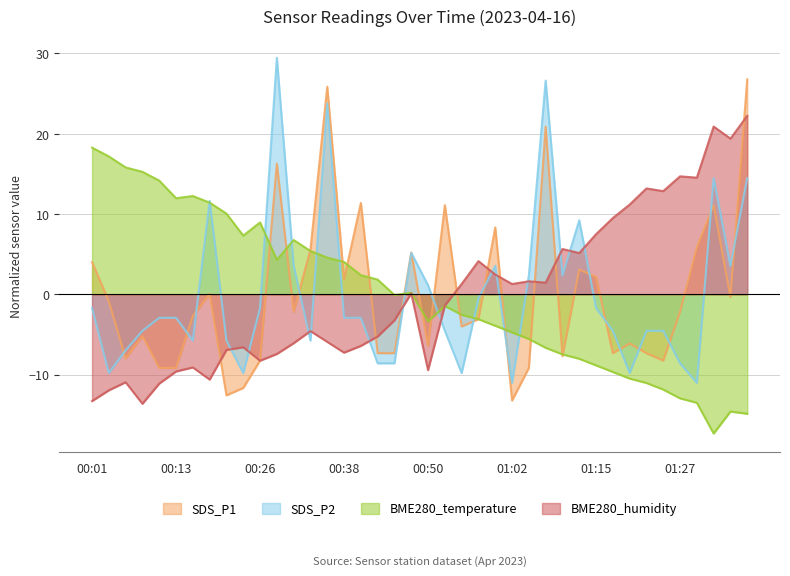

Which series changed the most between 01:29 and 01:37?

SDS_P2